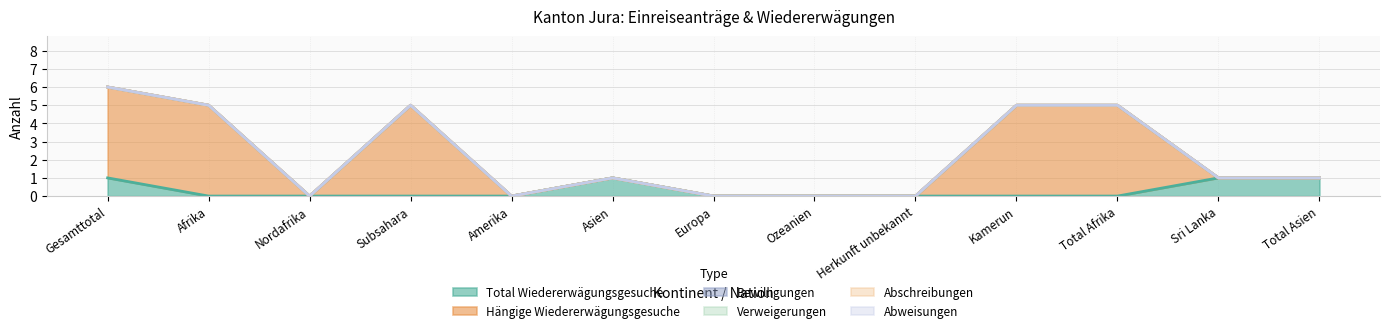

Does the chart display data point markers on the line(s)?

No